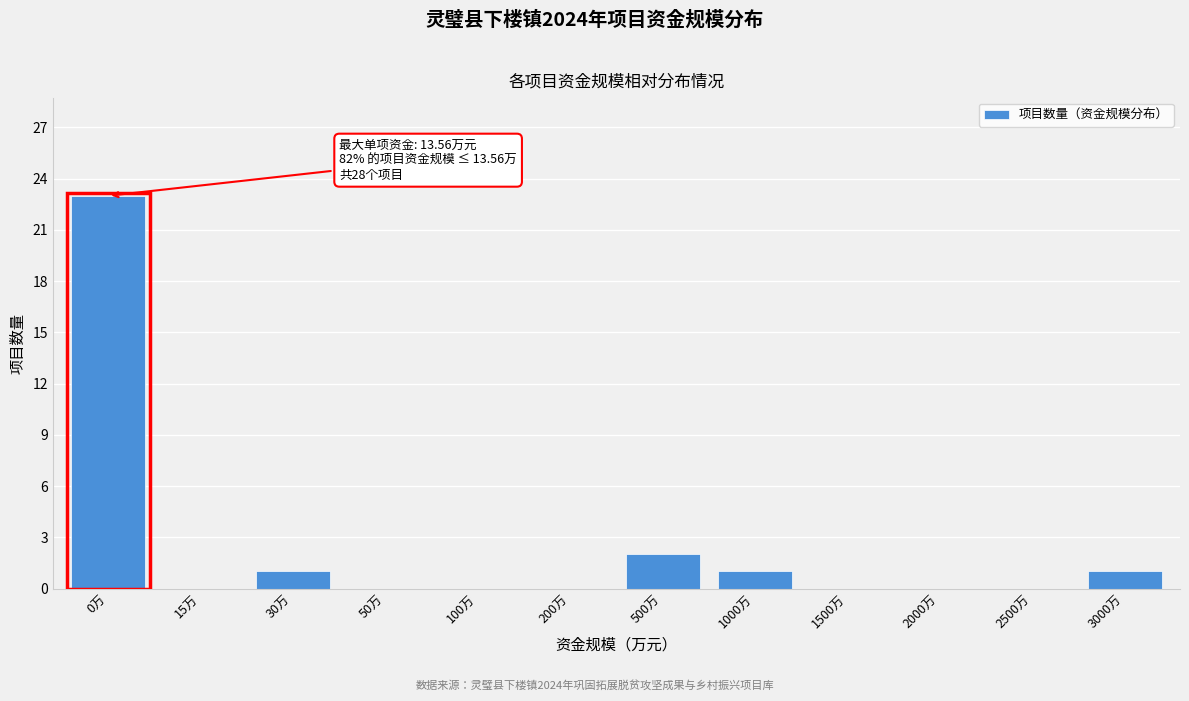

Reading left to right, transcribe all the data shown in this chart.

0万=23	15万=0	30万=1	50万=0	100万=0	200万=0	500万=2	1000万=1	1500万=0	2000万=0	2500万=0	3000万=1